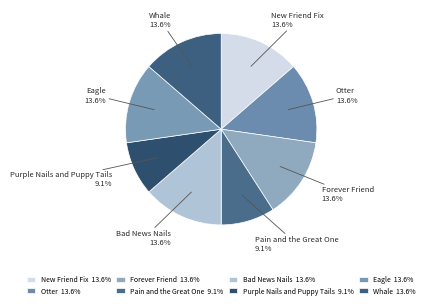

Combined, do Eagle and Whale account for over 50%?

No